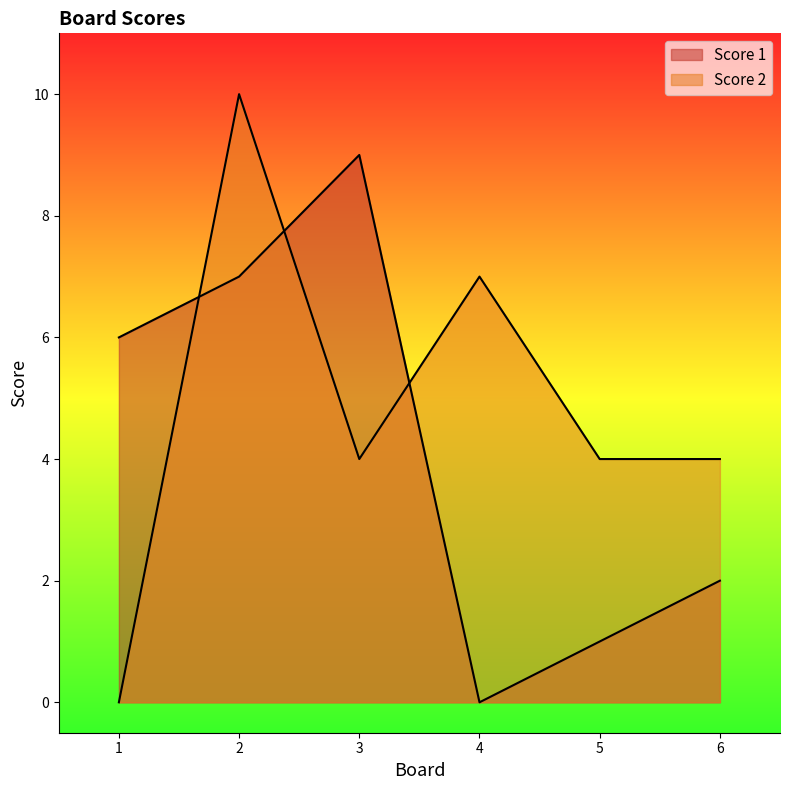

Between 1 and 3, which series saw the biggest shift?

Score 2